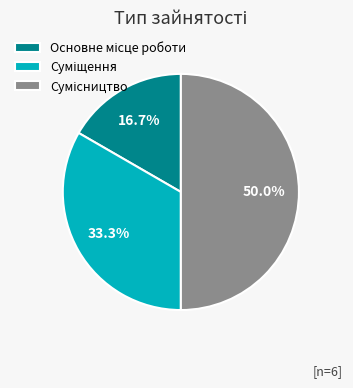

Which category has the biggest portion of the pie?

Сумісництво